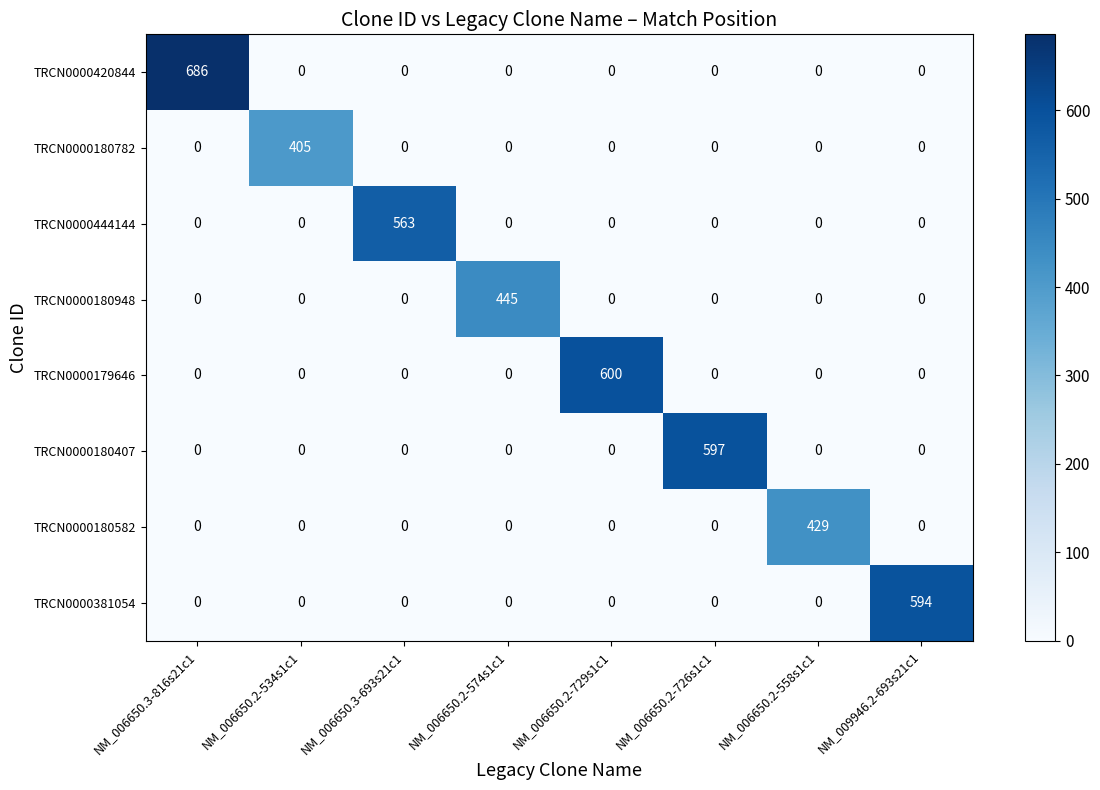

Which series has the largest total across all categories?

TRCN0000420844